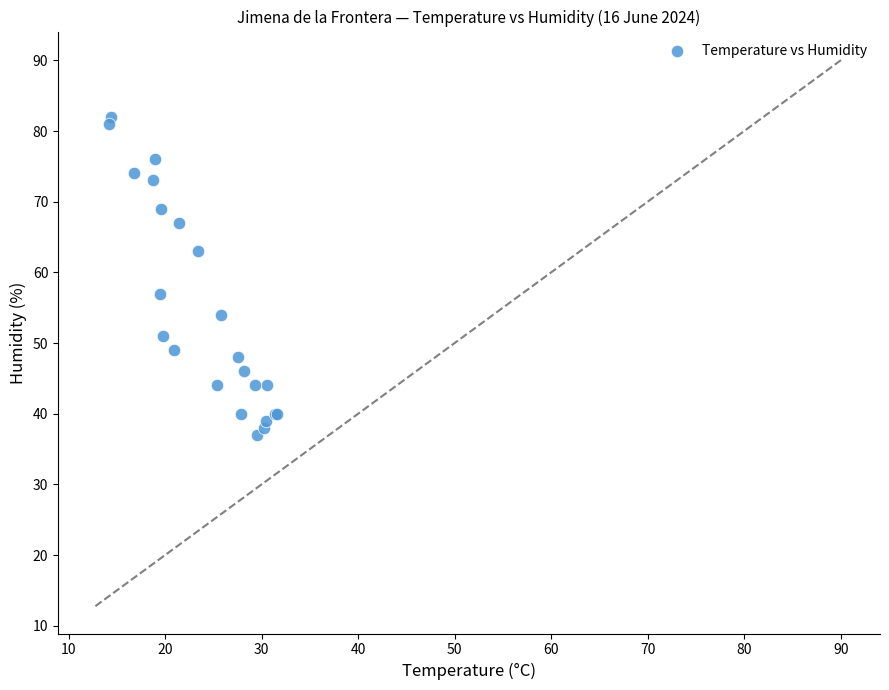

What Y value in the scatter plot is closest to 59?

57